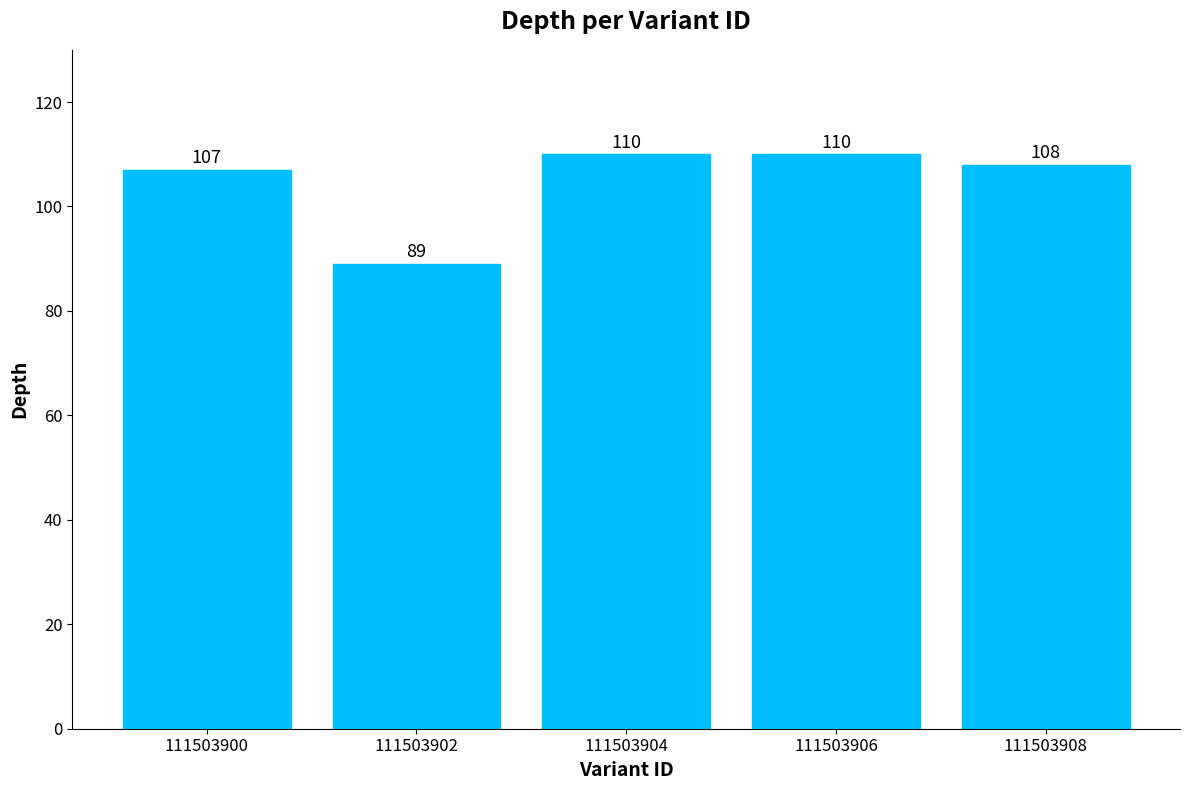

What is the value of the 5th bar from the left?

108